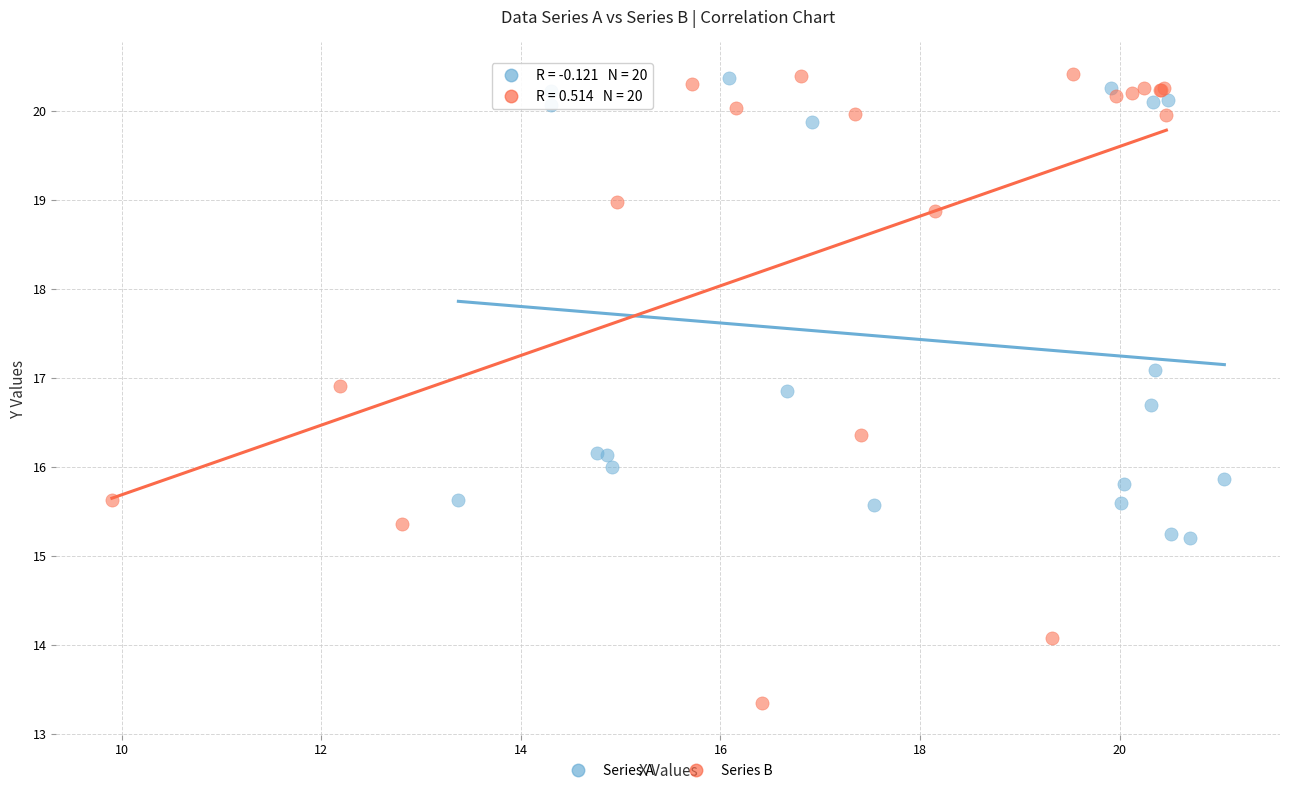

Which series has the largest Y range (max minus min)?

Series B